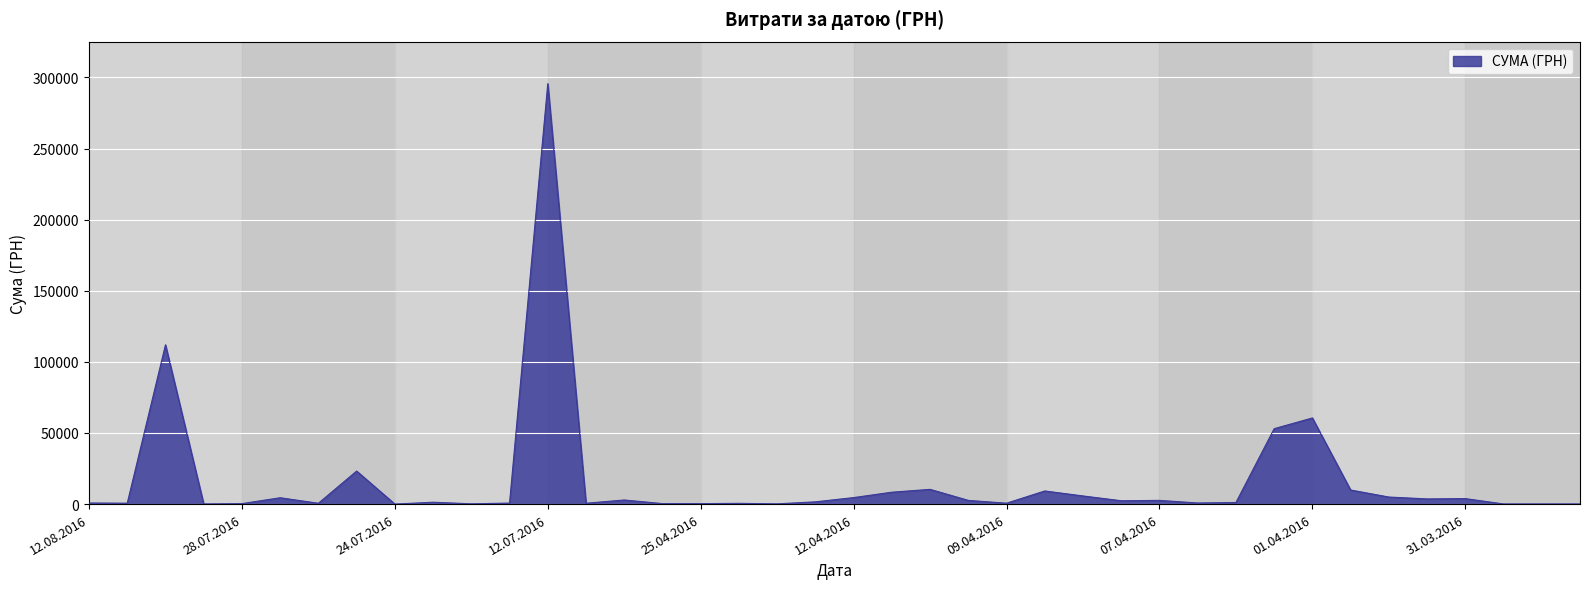

What is the difference between the maximum and minimum values?

295627.4